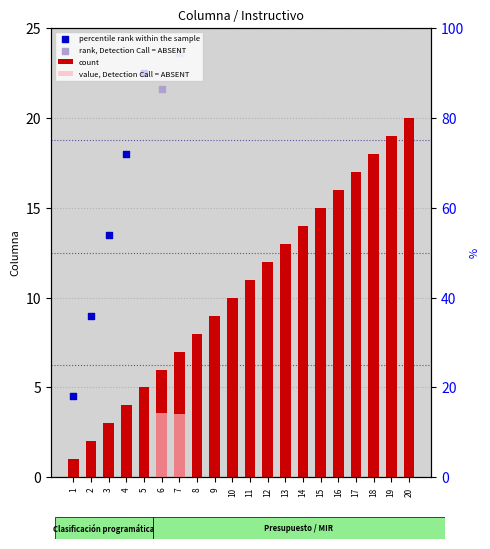

What is the ratio of the value at 16 to the value at 3?

5.3